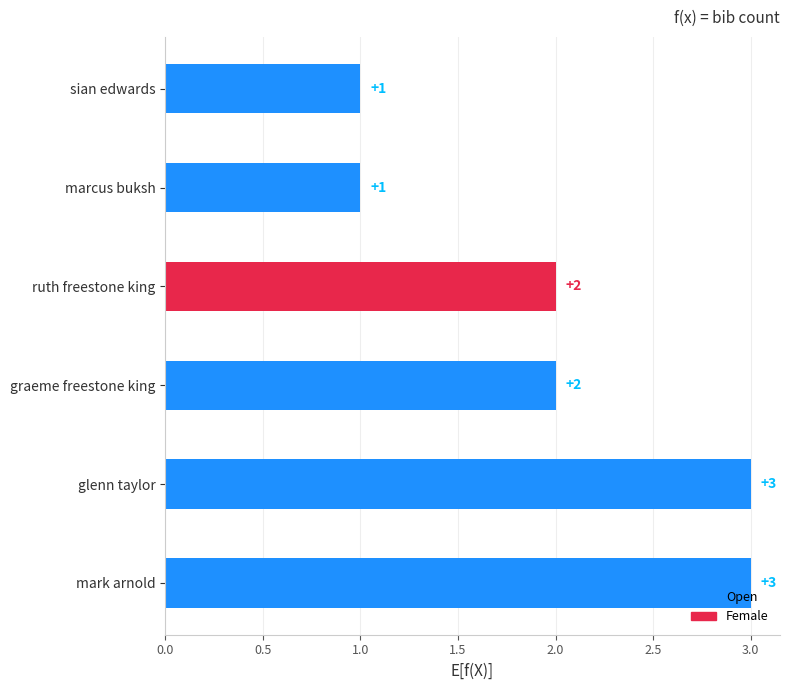

True or false: the data shows 3 at mark arnold.

True